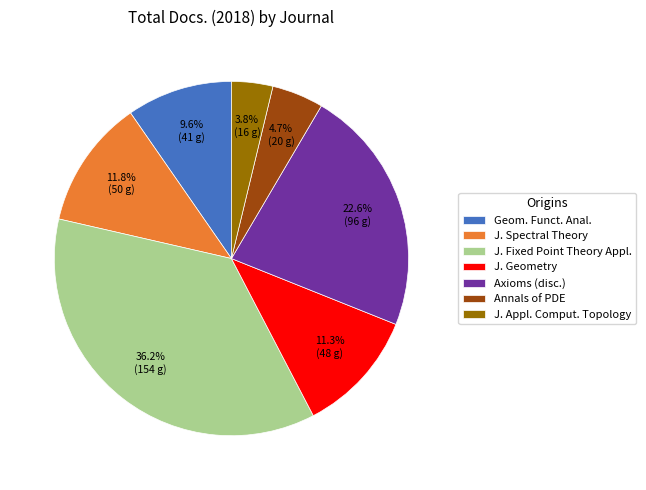

What portion of the pie excludes J. Spectral Theory?

88.2%